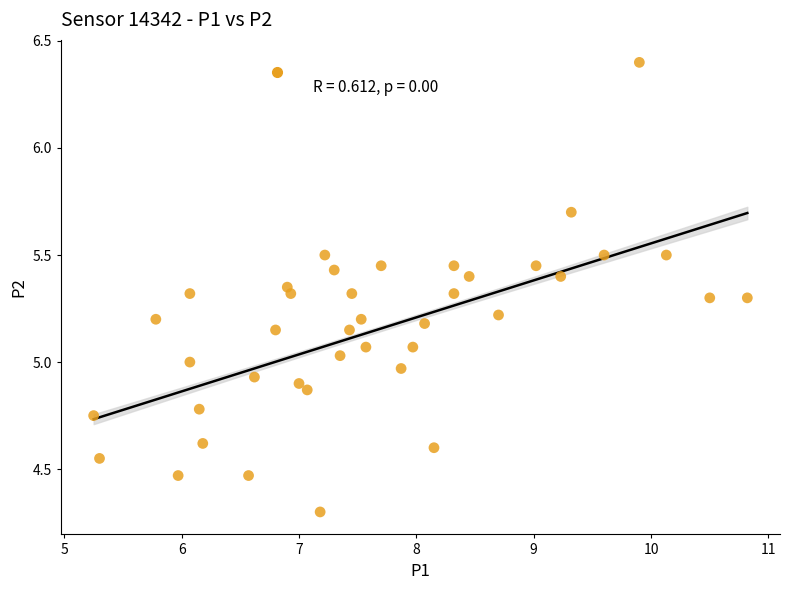

What is the range of X values (max minus min)?

5.6